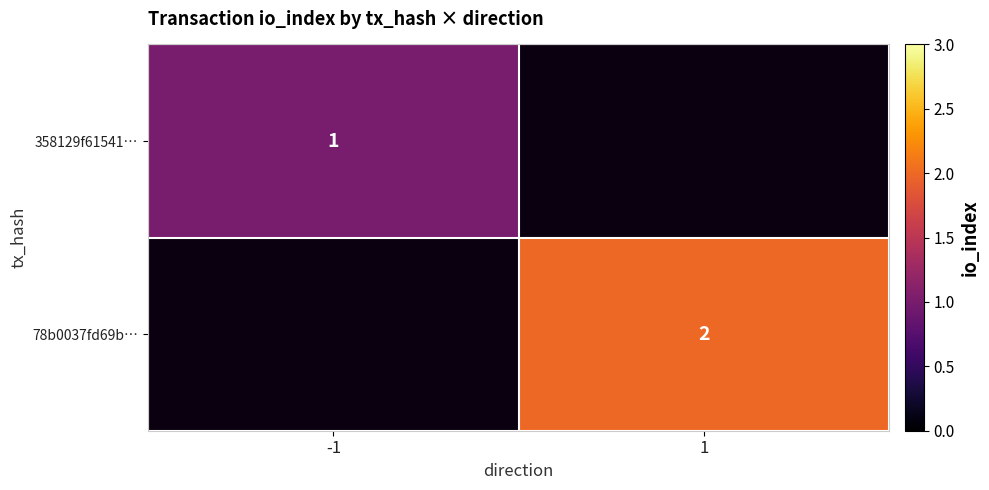

True or false: 78b0037fd69b… has a value of 2 at 1.

True